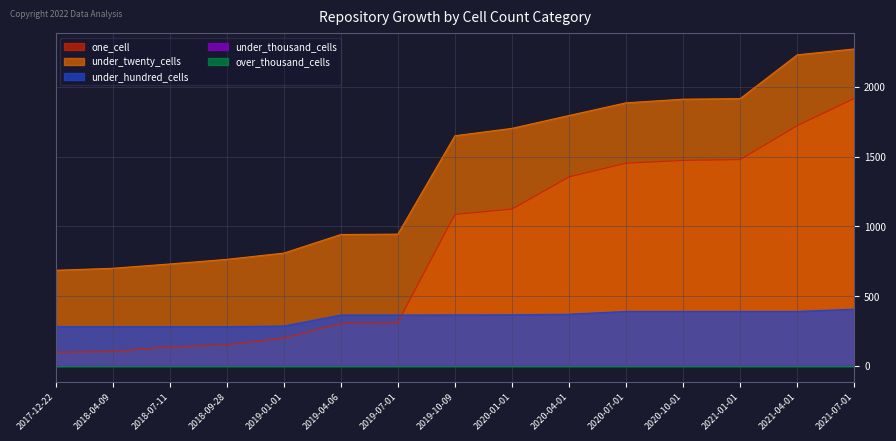

The under_hundred_cells series shows 395 at 2018-04-09. True or false?

False